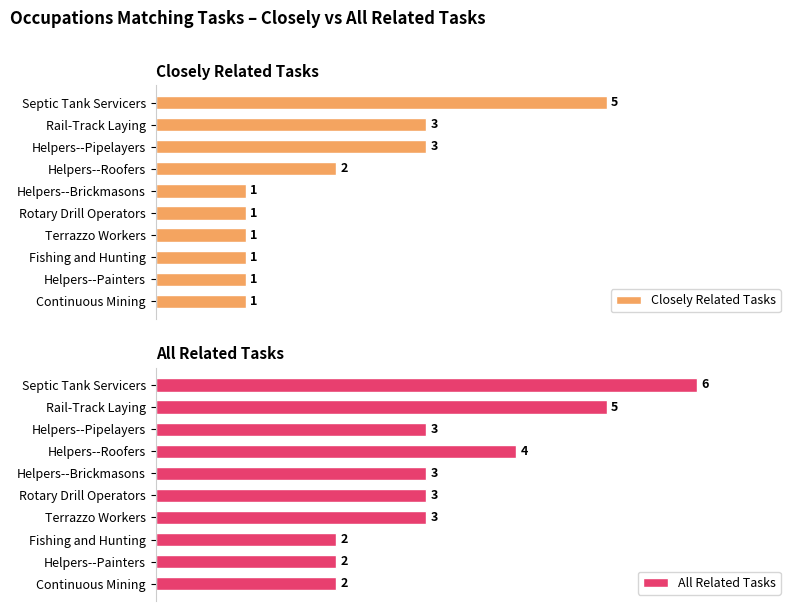

Reading left to right, transcribe all the data shown in this chart.

Closely Related Tasks: 5	3	3	2	1	1	1	1	1	1
All Related Tasks: 6	5	3	4	3	3	3	2	2	2